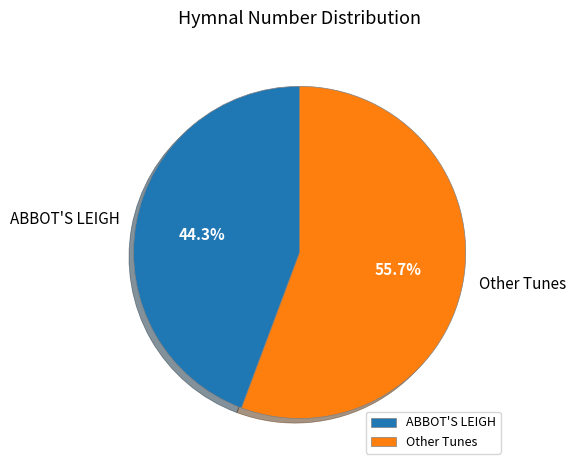

Rank the categories by value from highest to lowest.

Other Tunes, ABBOT'S LEIGH